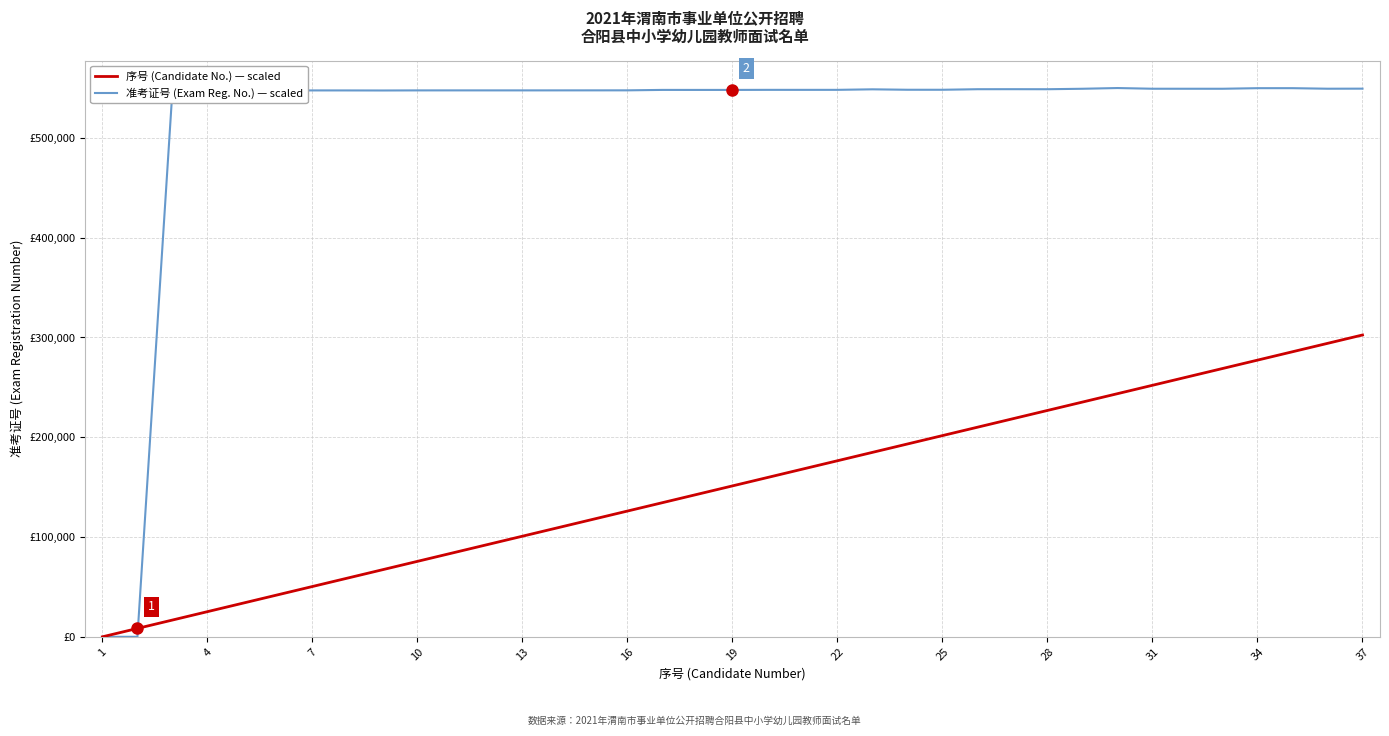

At which label does 准考证号 (Exam Reg. No.) — scaled reach its minimum?

1